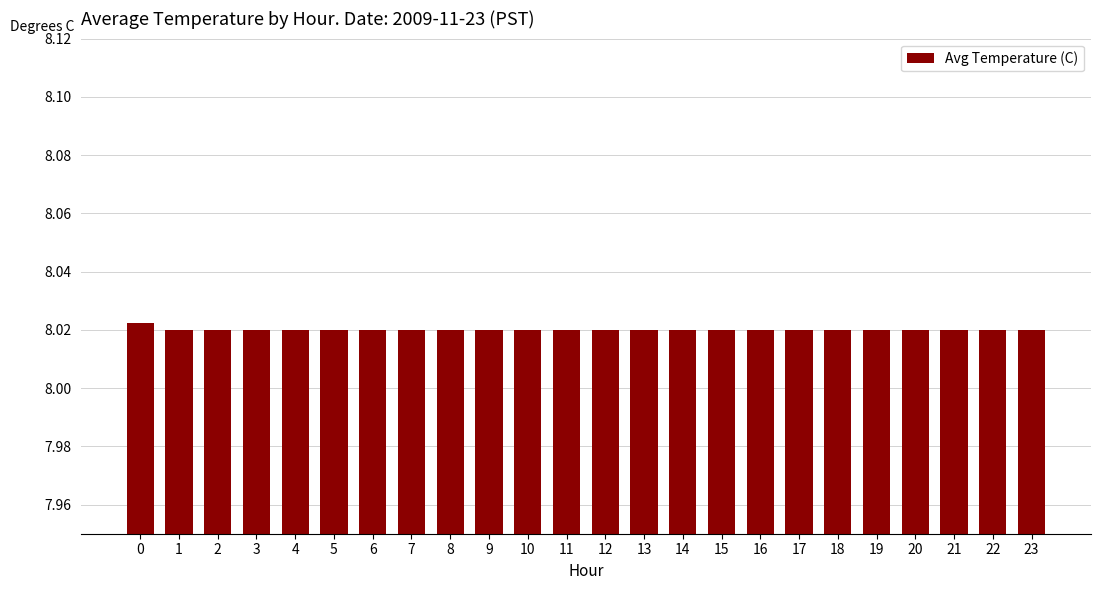

Does the chart contain stacked bars?

No